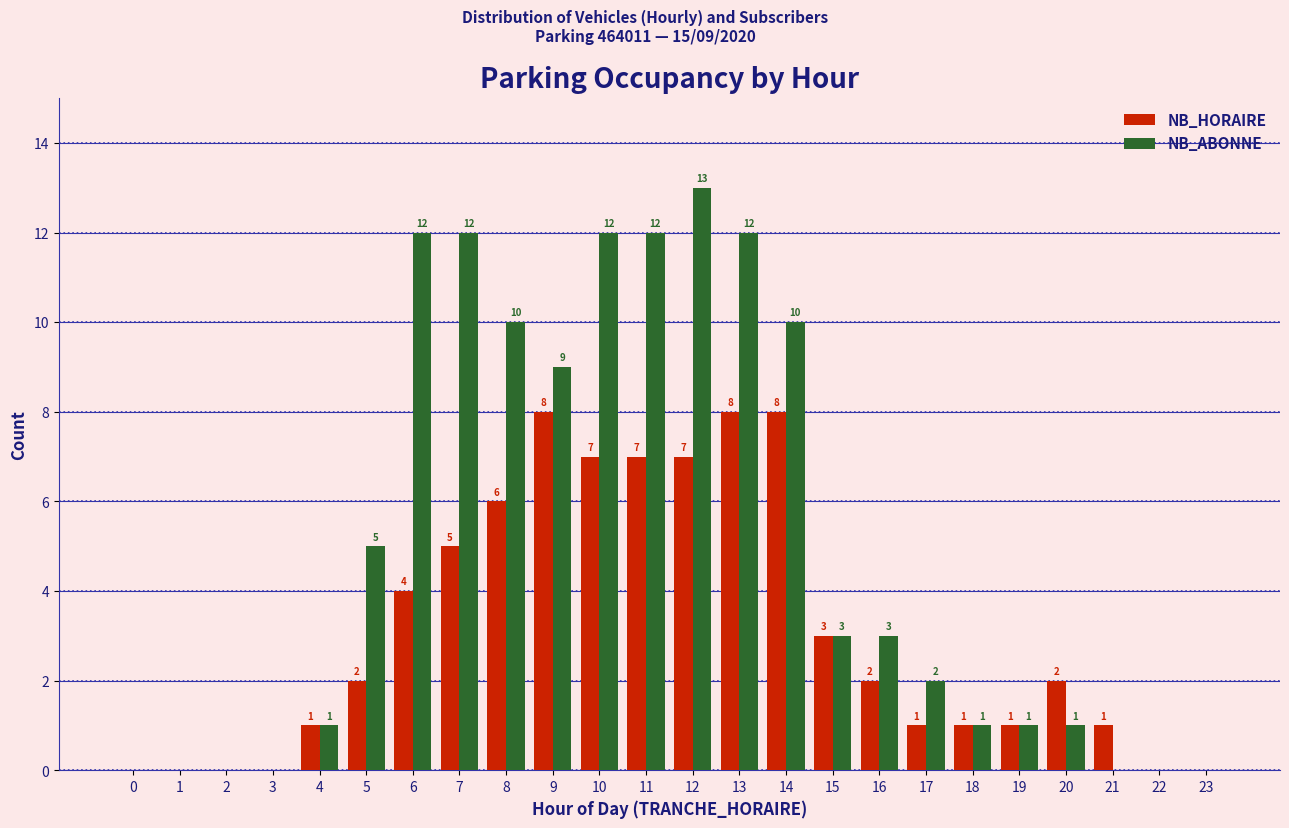

Reading right to left, list all the values displayed in this chart.

NB_HORAIRE: 23=0	22=0	21=1	20=2	19=1	18=1	17=1	16=2	15=3	14=8	13=8	12=7	11=7	10=7	9=8	8=6	7=5	6=4	5=2	4=1	3=0	2=0	1=0	0=0
NB_ABONNE: 23=0	22=0	21=0	20=1	19=1	18=1	17=2	16=3	15=3	14=10	13=12	12=13	11=12	10=12	9=9	8=10	7=12	6=12	5=5	4=1	3=0	2=0	1=0	0=0